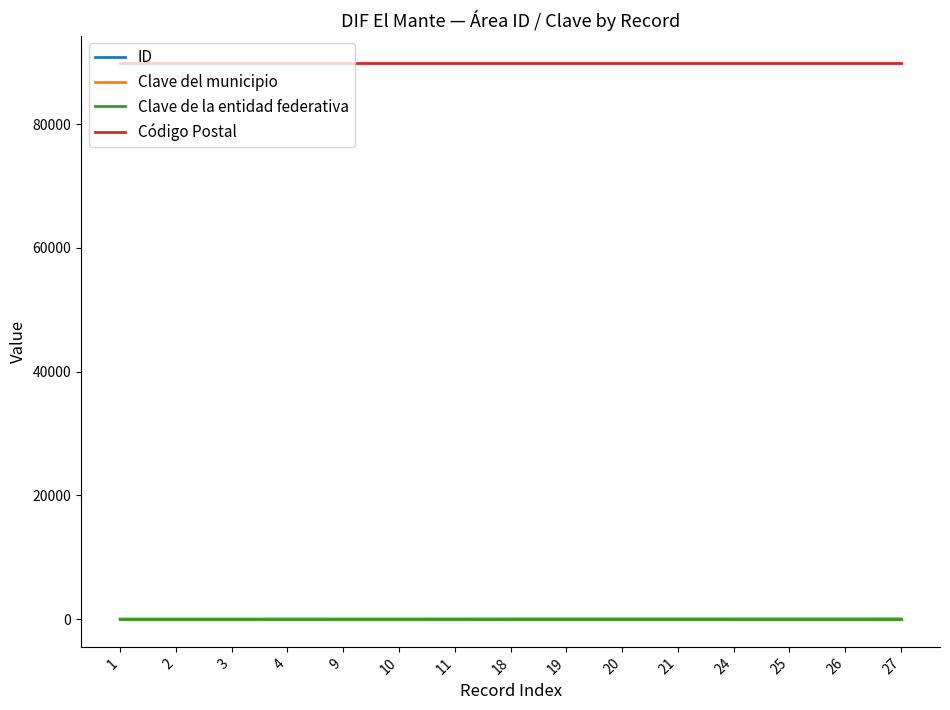

Which series has the largest total across all categories?

Código Postal